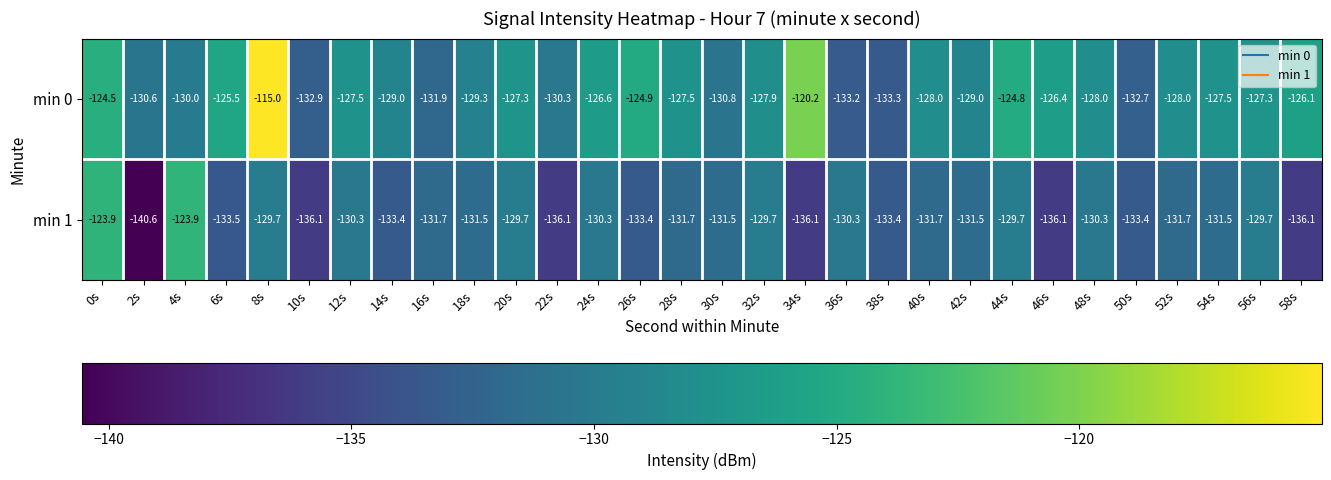

Which series changed the most between 18s and 44s?

min 0